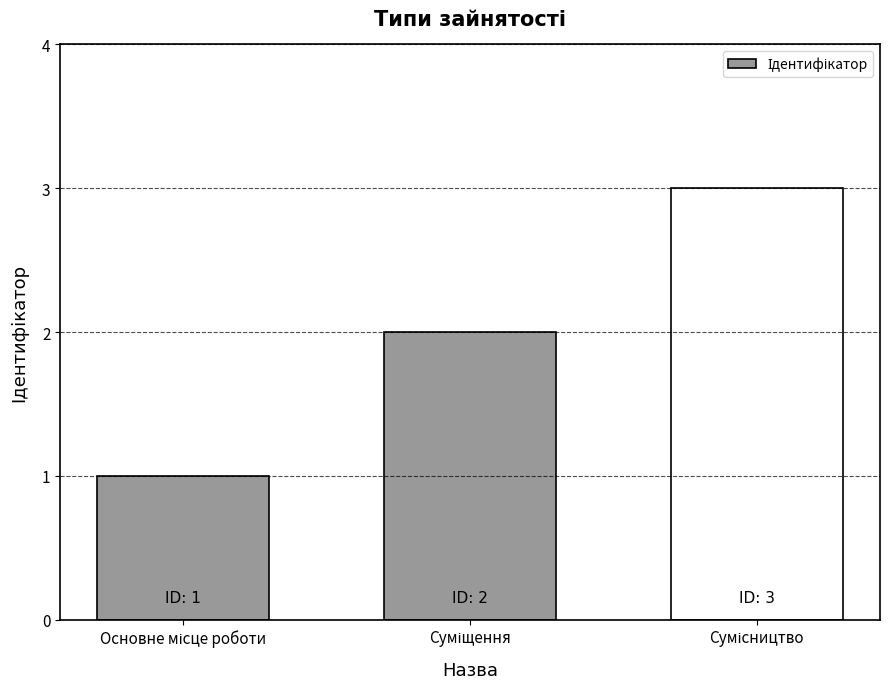

Reading right to left, list all the values displayed in this chart.

3	2	1